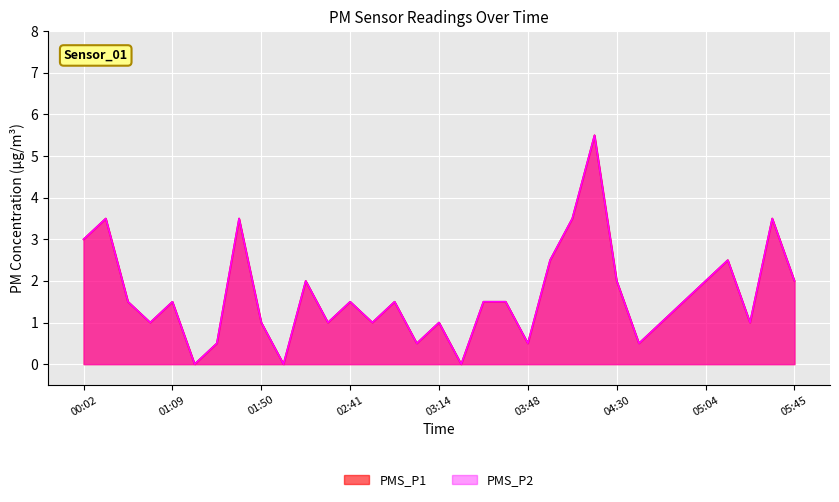

True or false: PMS_P2 has more than 1 points higher than both neighbors.

True